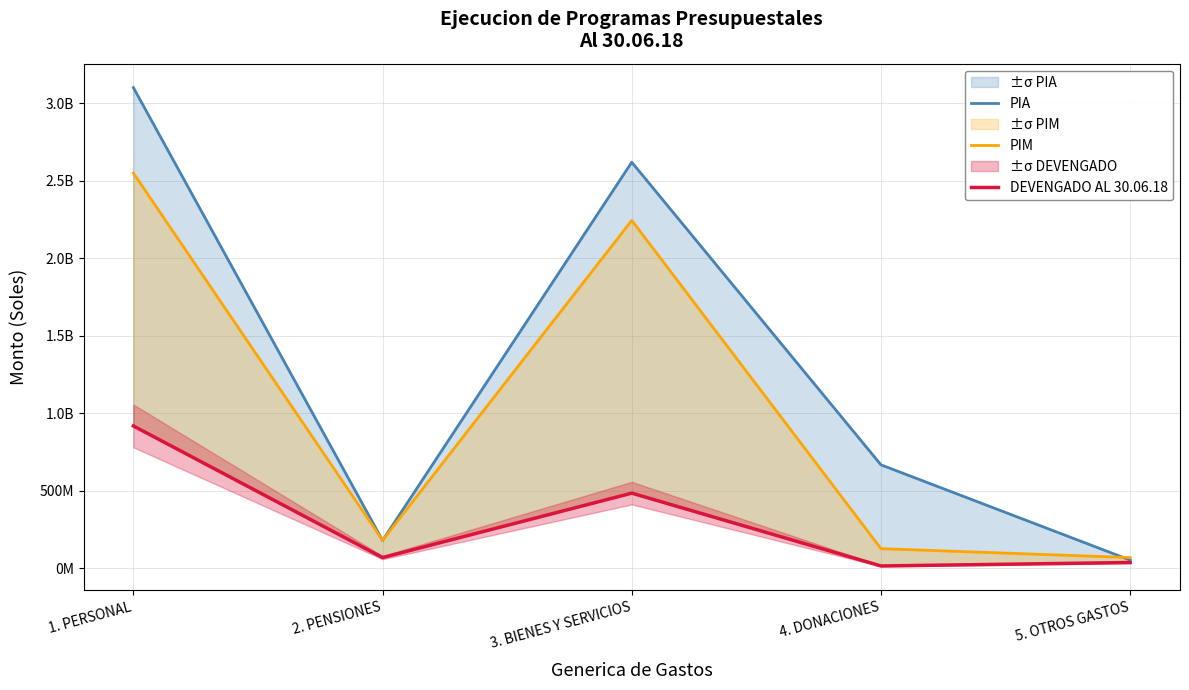

Reading left to right, transcribe all the data shown in this chart.

PIA: 3101057284.0	181134837.0	2619996950.0	668364185.0	54106220.0
PIM: 2549968638.0	182101338.0	2244818869.0	127912026.0	70419252.0
DEVENGADO AL 30.06.18: 919174935.2	70398835.5	485930090.2	16314101.0	38632075.3